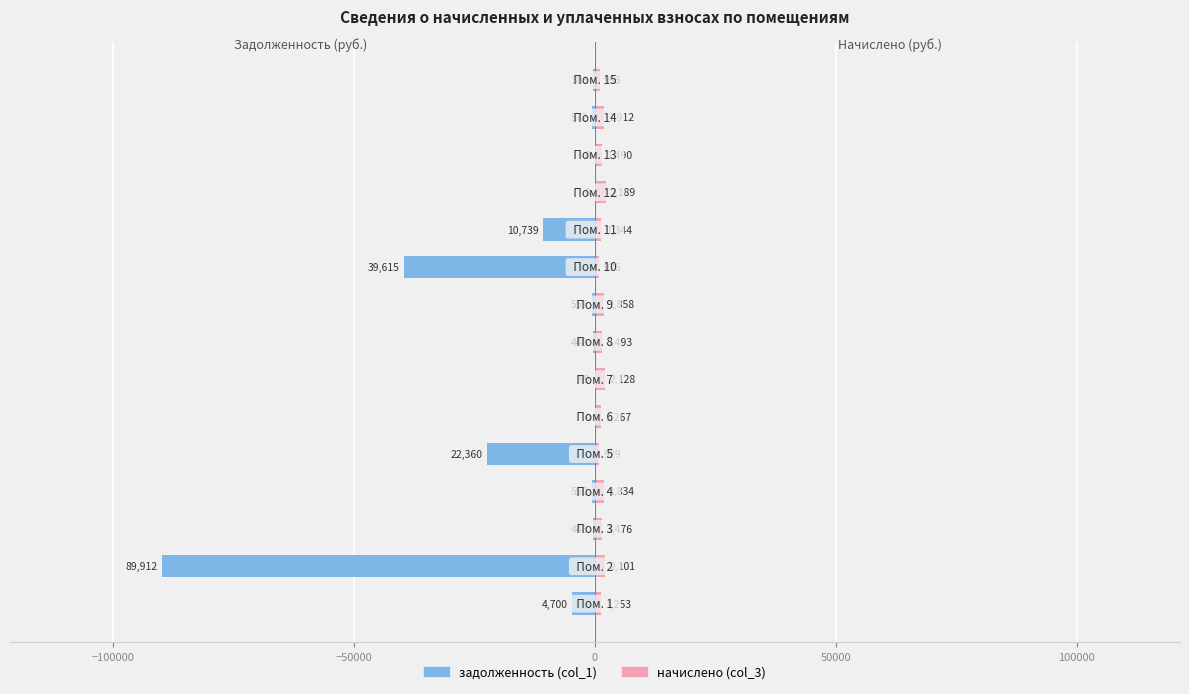

How many values in the начислено (col_3) series are below 1489?

7